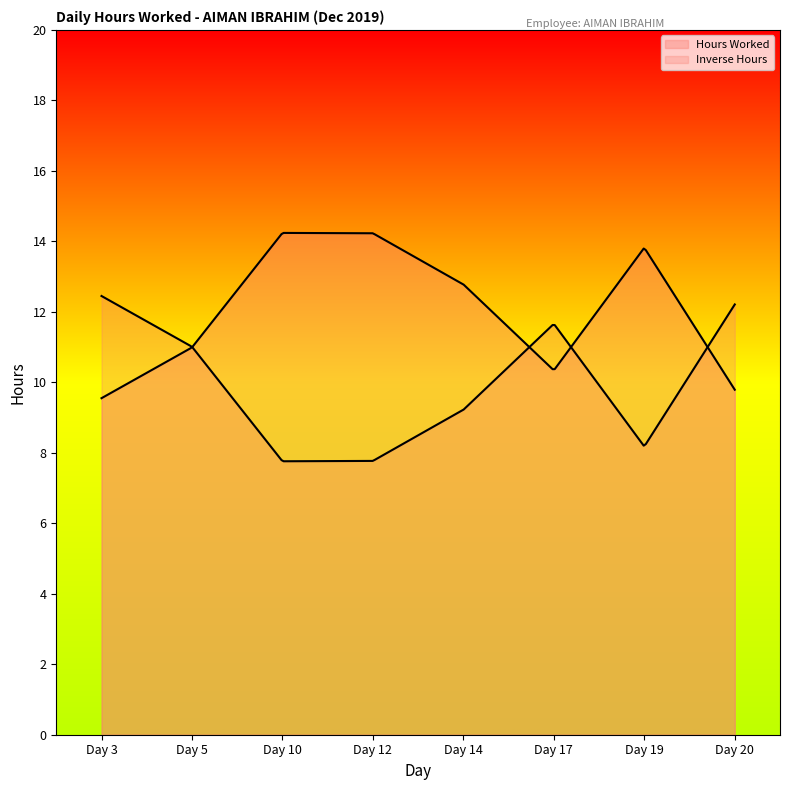

What is the change in value from Day 3 to Day 12?

+4.7